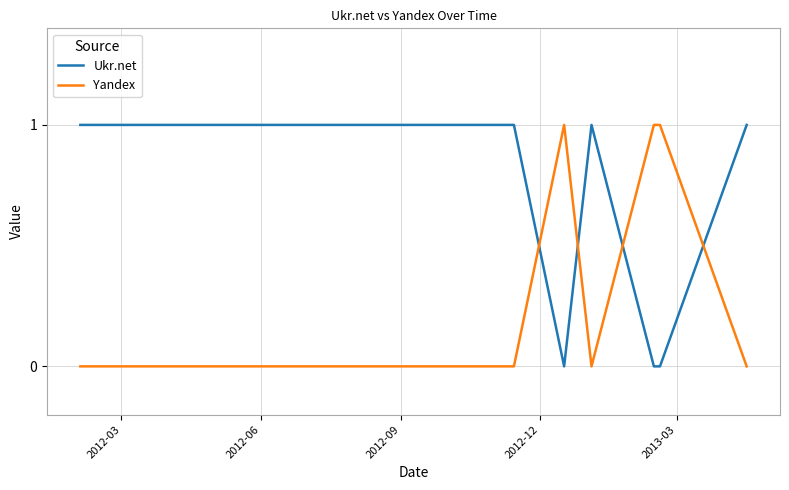

List the series in order of their overall mean, highest first.

Ukr.net, Yandex